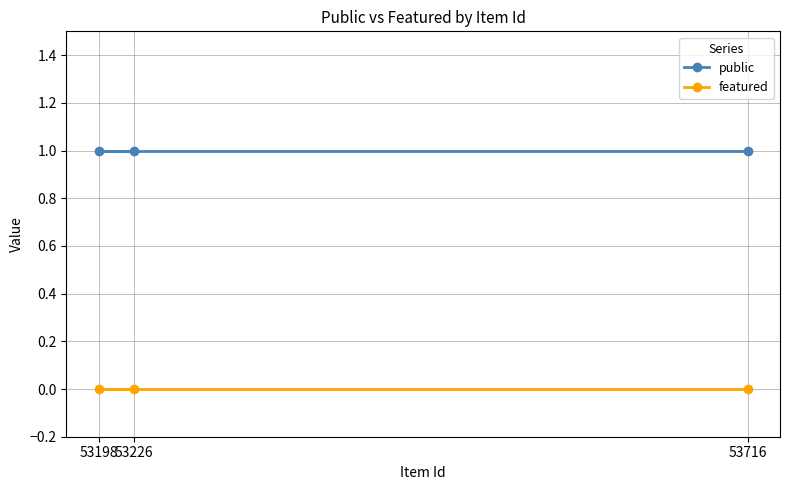

Reading left to right, extract all data points from this chart.

public: 1	1	1
featured: 0	0	0